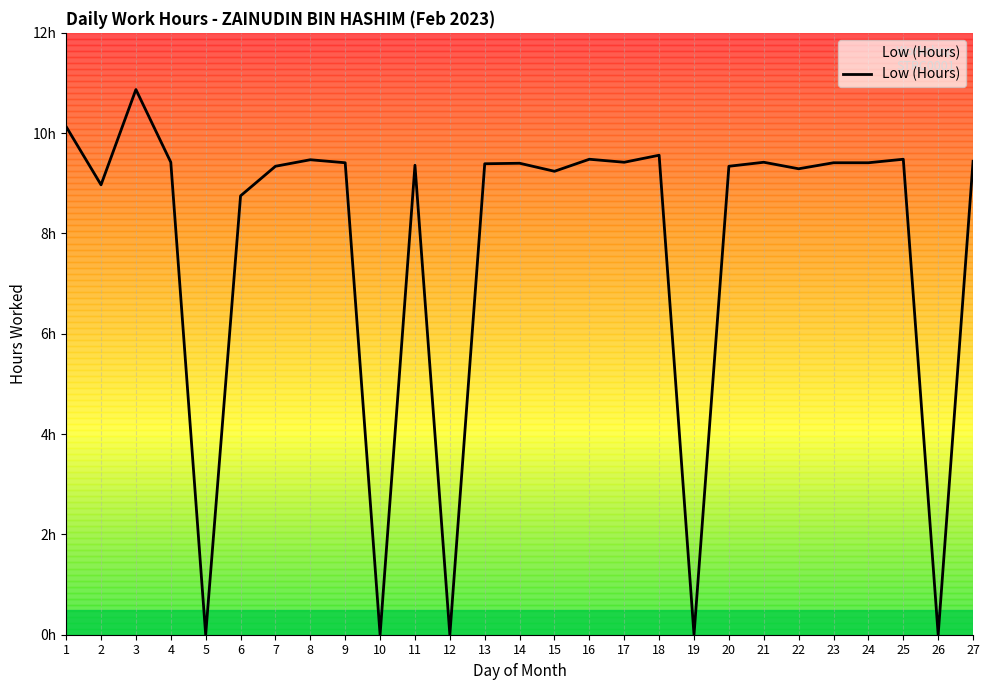

Does the chart display data point markers on the line(s)?

No